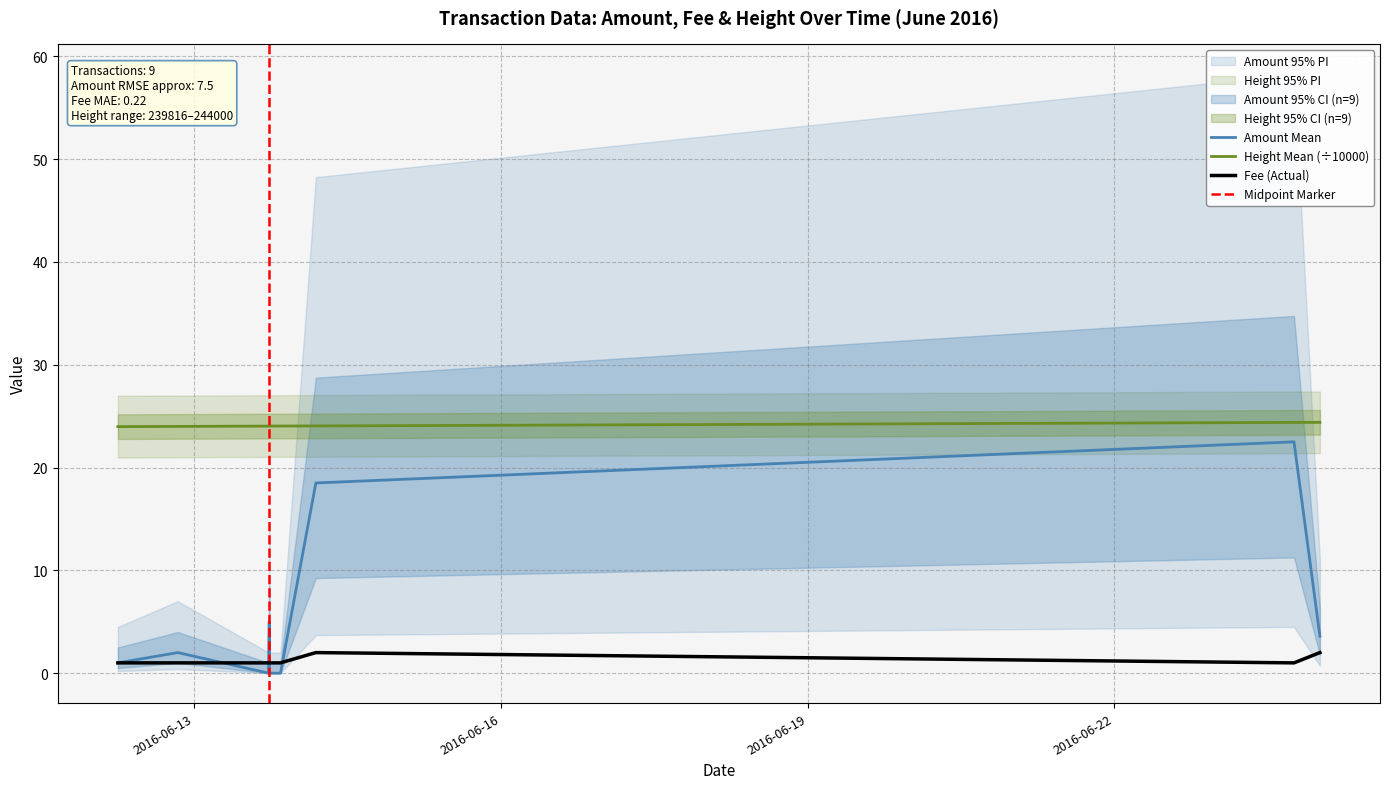

What is the value of the Fee point at the 1st from the left?

1.0